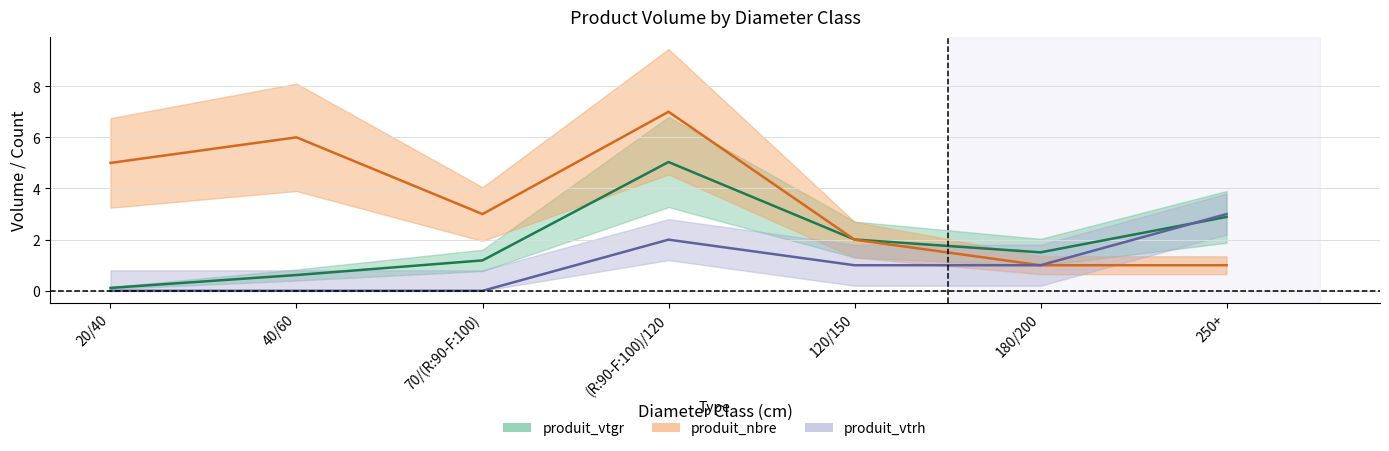

List the series in order of their overall mean, lowest first.

produit_vtrh, produit_vtgr, produit_nbre